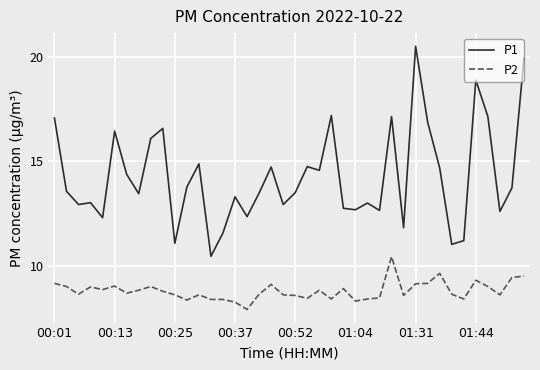

Which series has the largest total across all categories?

P1